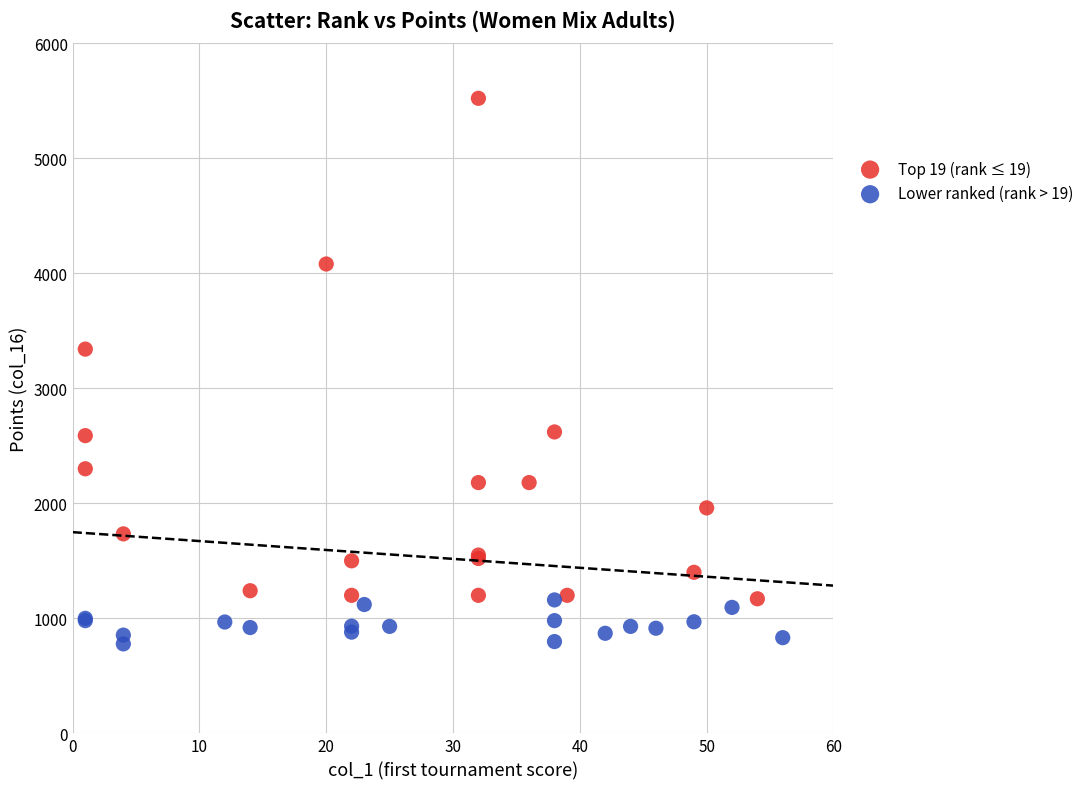

Which series reaches the maximum Y coordinate?

Top 19 (rank ≤ 19)